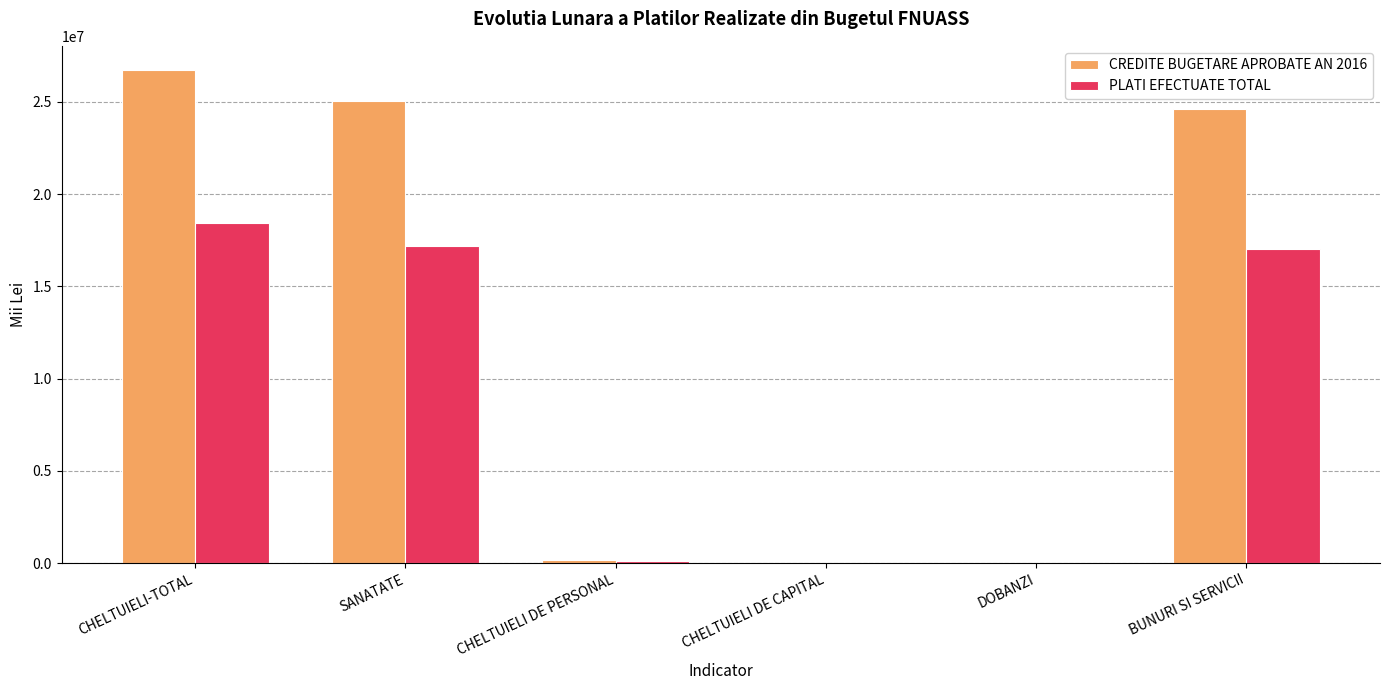

True or false: CREDITE BUGETARE APROBATE AN 2016 has a value of 24606480.0 at BUNURI SI SERVICII.

True